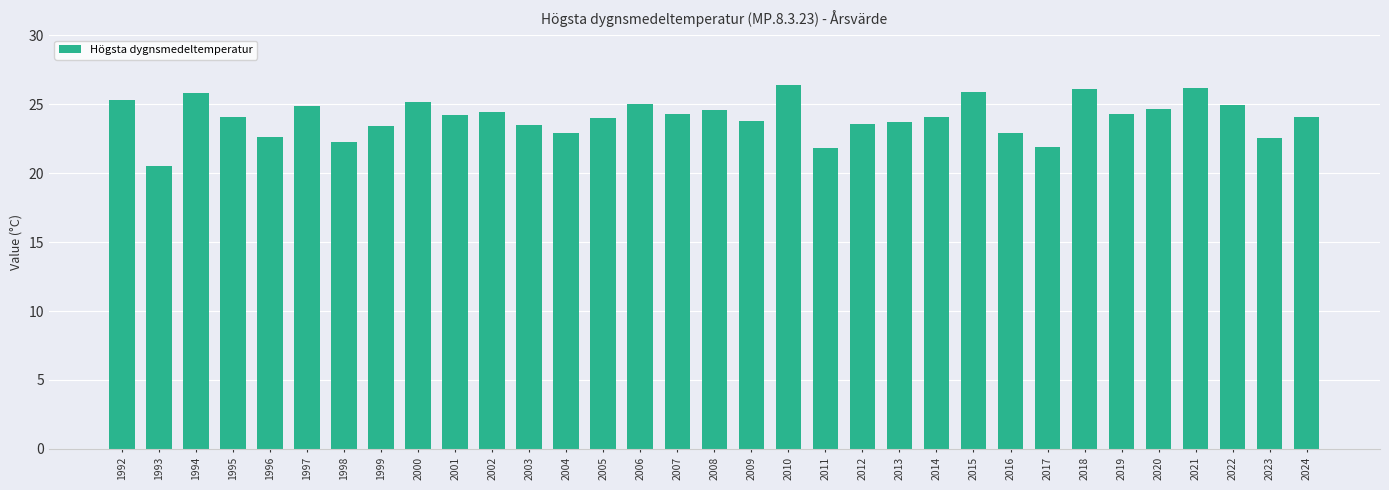

Where does the data first go above 24?

1992